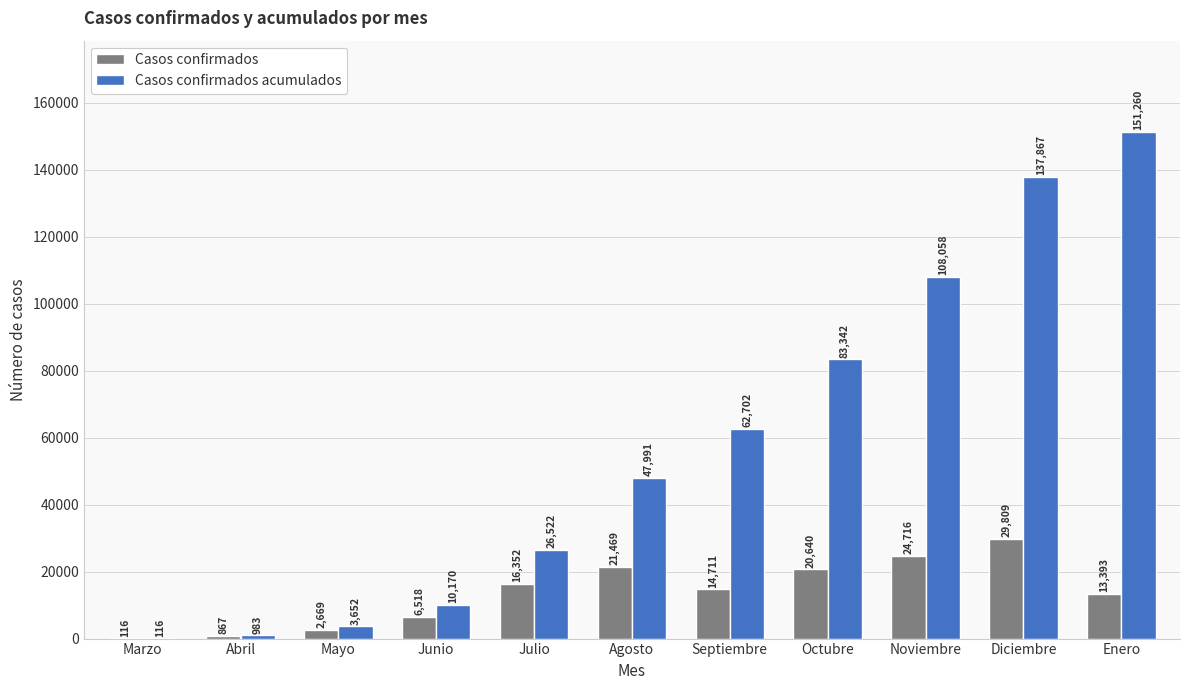

Where is Casos confirmados nearest to the value 14962?

Septiembre